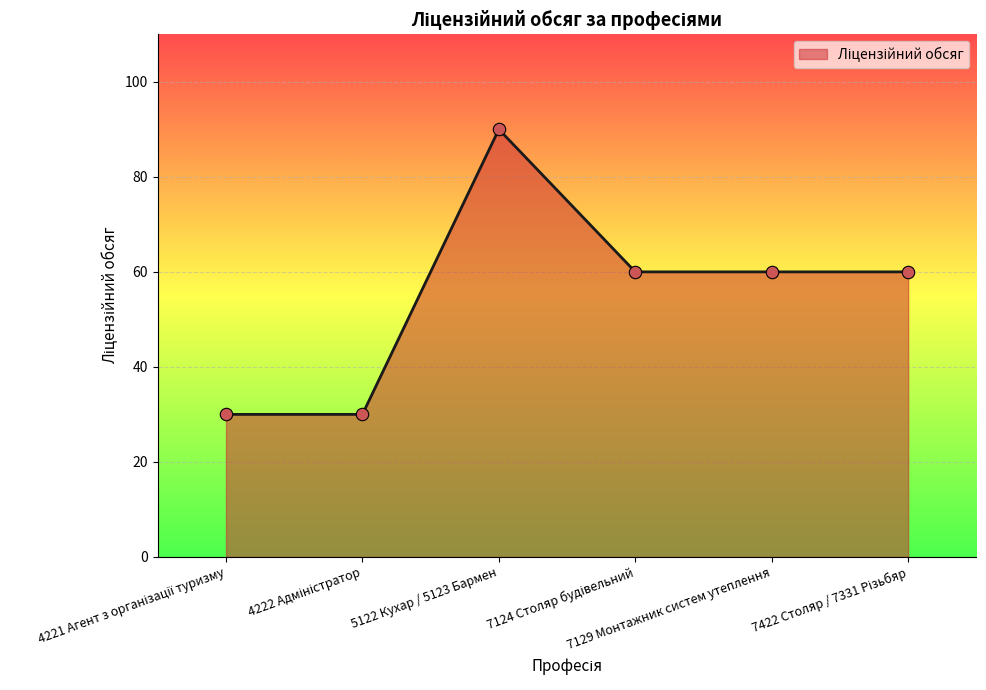

What is the maximum value shown in the chart?

90